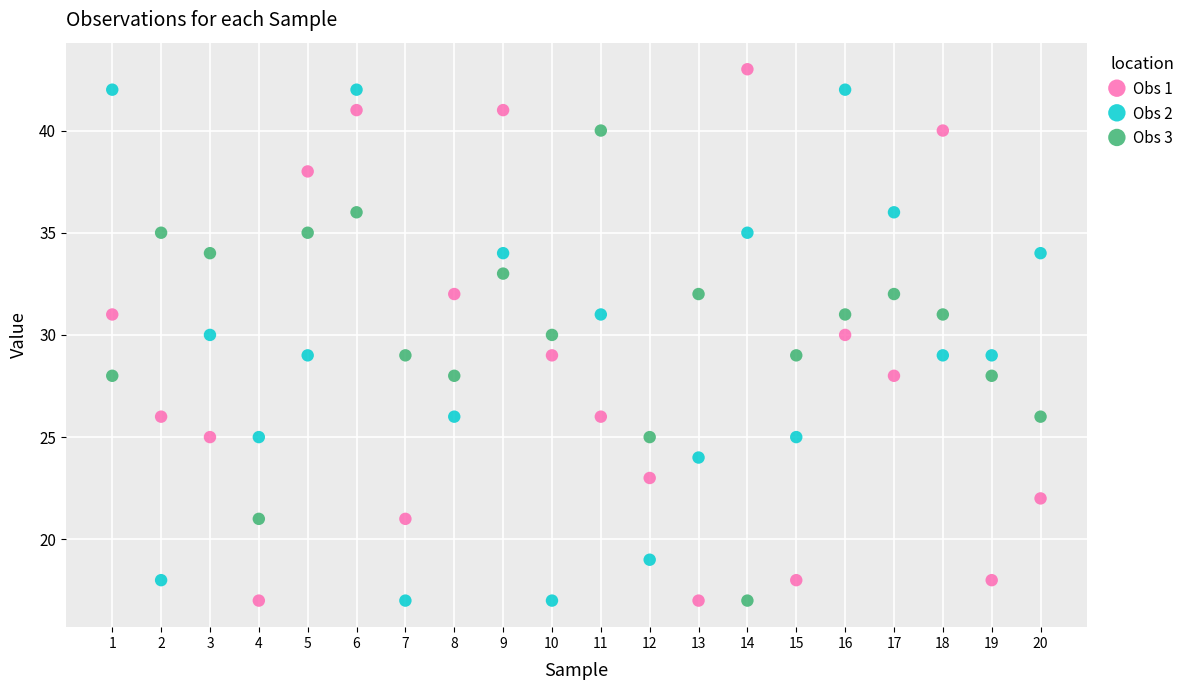

Across all data points, what is the range of Y values (max minus min)?

26